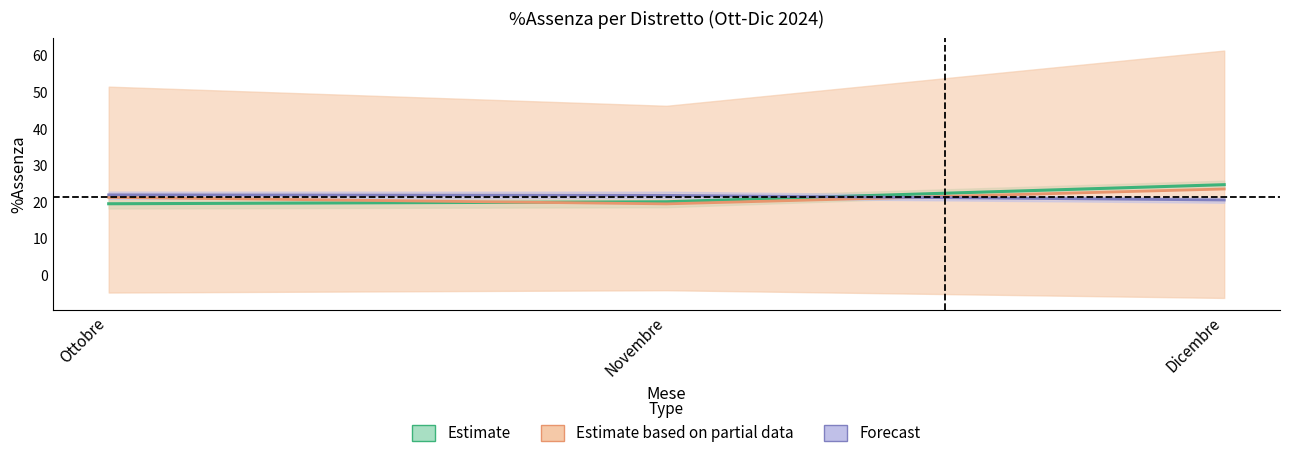

Does the chart display data point markers on the line(s)?

No